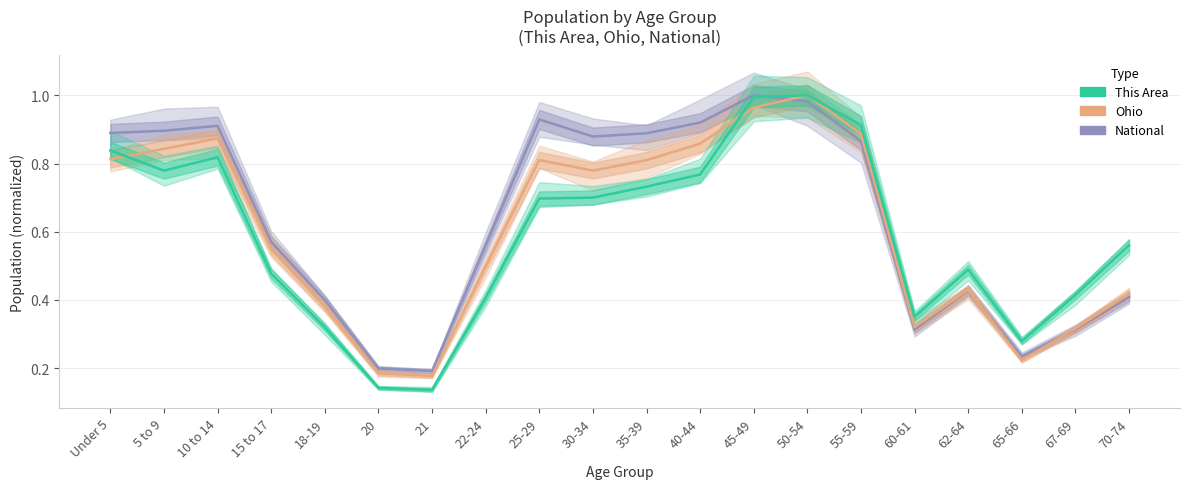

How many lines are shown in the chart?

3